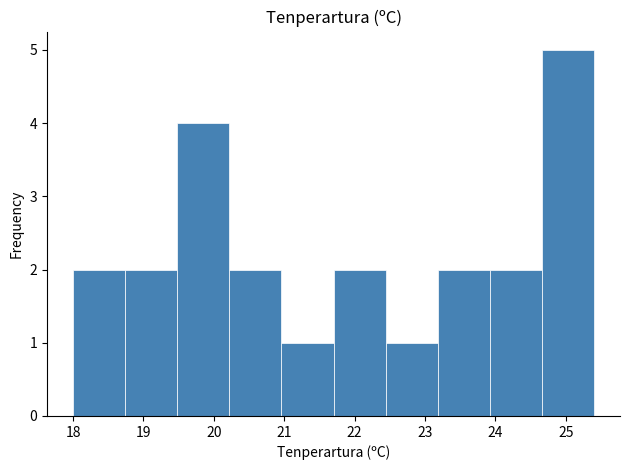

What is the height of the bar covering 23.92 to 24.66 on the x-axis? Neither the bar edges nor the heights are printed on the chart, so give them approximately, as read against the axes.

2